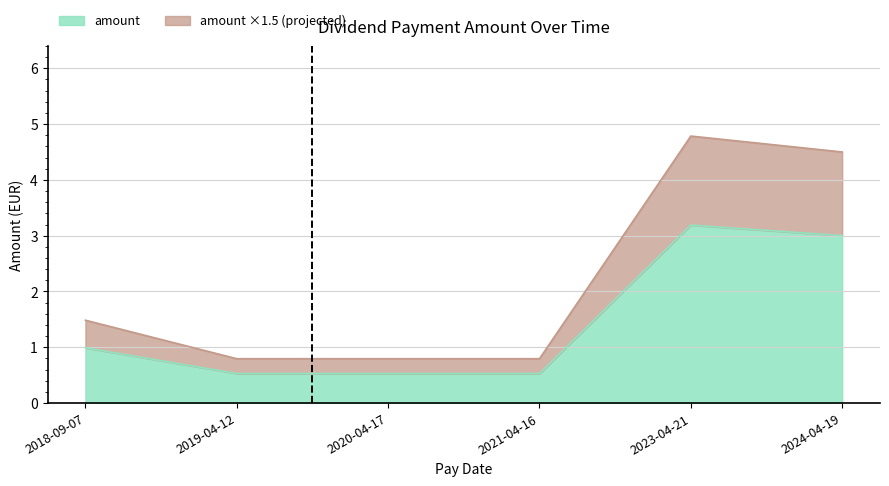

Which label corresponds to the smallest value in the chart?

2019-04-12